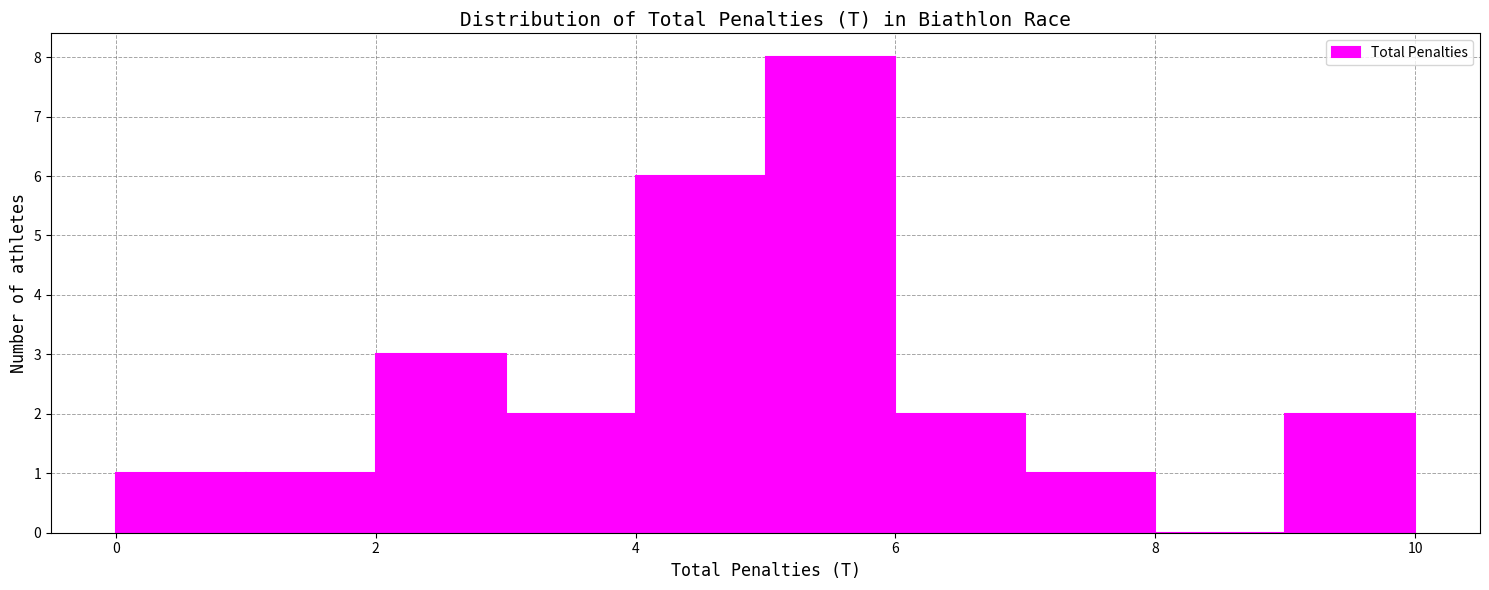

Reading left to right, transcribe this chart: for each bar, give the range it covers on the x-axis and its height. The values are not printed on the chart, so give them approximately, as read against the axis.

0 to 1: 1
1 to 2: 1
2 to 3: 3
3 to 4: 2
4 to 5: 6
5 to 6: 8
6 to 7: 2
7 to 8: 1
8 to 9: 0
9 to 10: 2